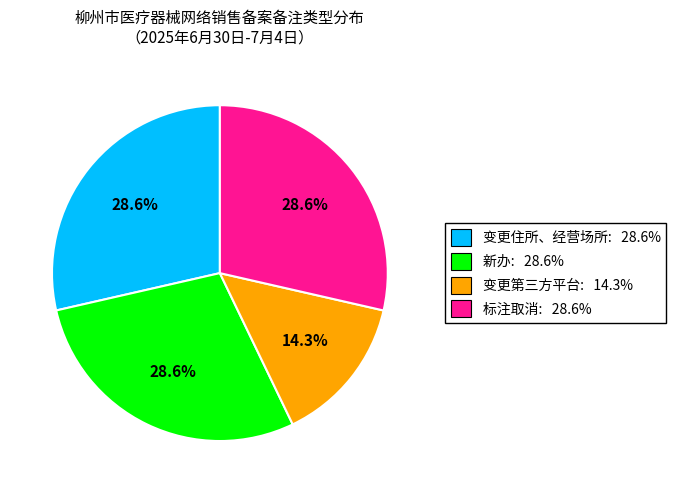

Is there a majority slice in this chart?

No